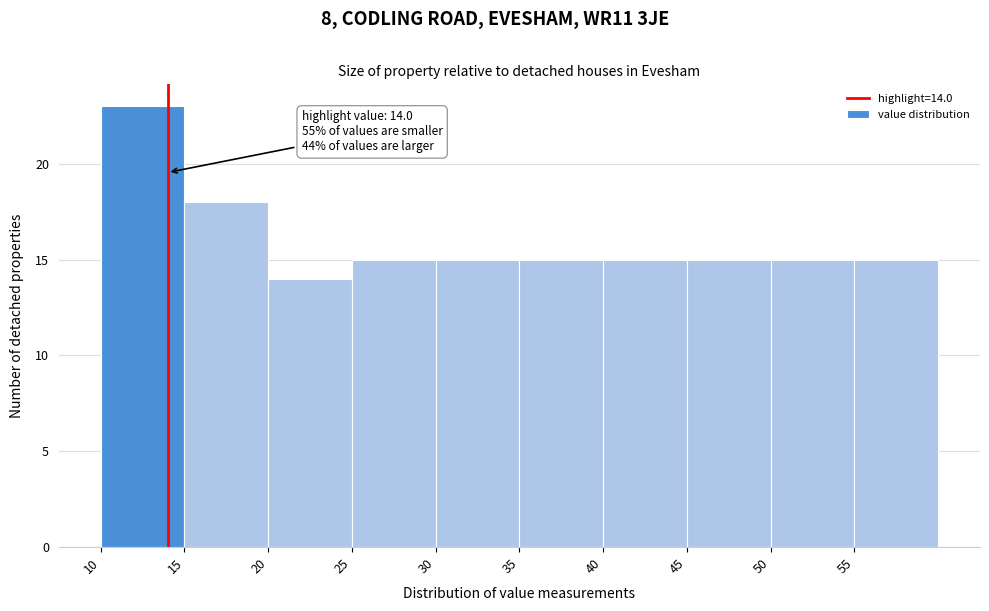

Over which range of the x-axis is the bar tallest?

10 to 15